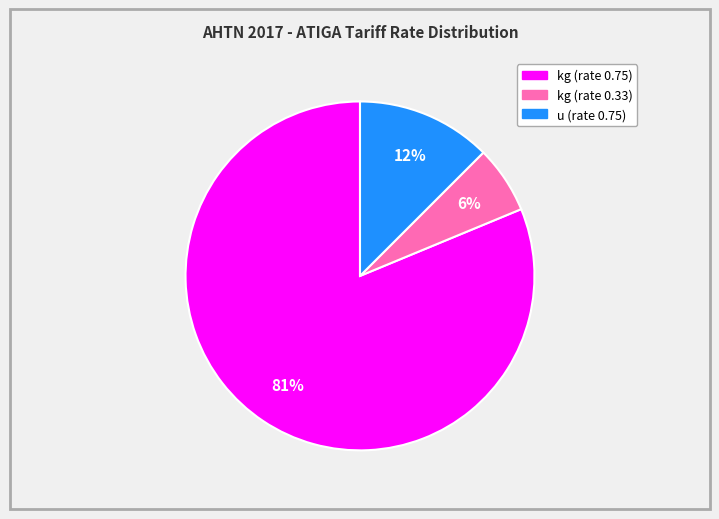

Is there a majority slice in this chart?

Yes